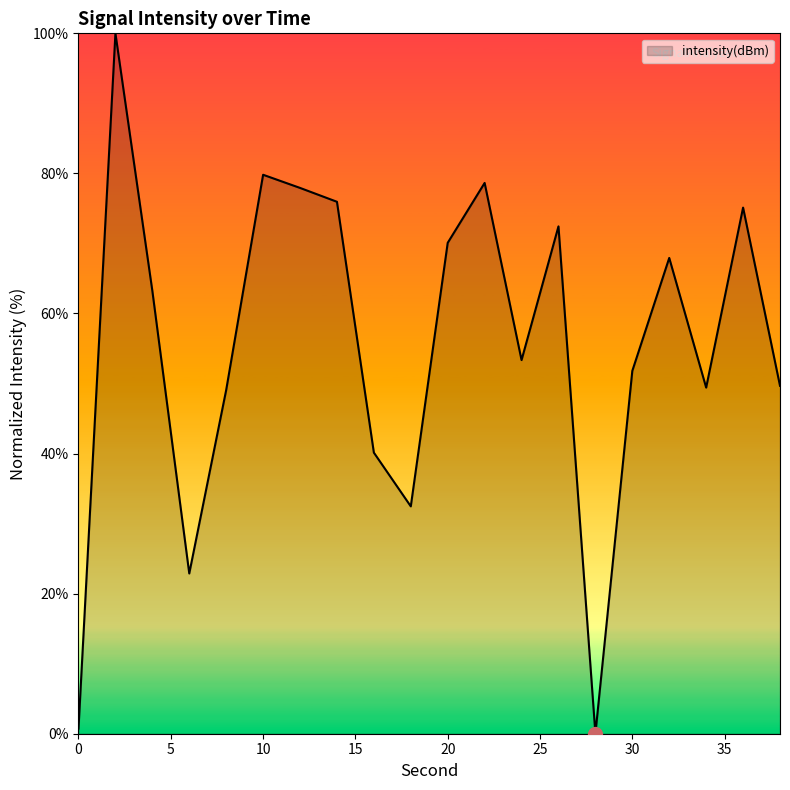

Where is the first local minimum?

6